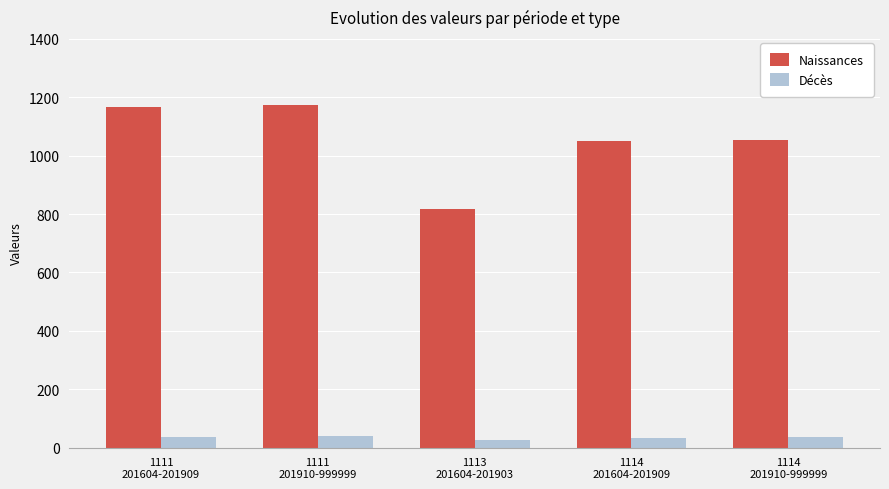

The Naissances series shows 1168 at 1111
201604-201909. True or false?

True